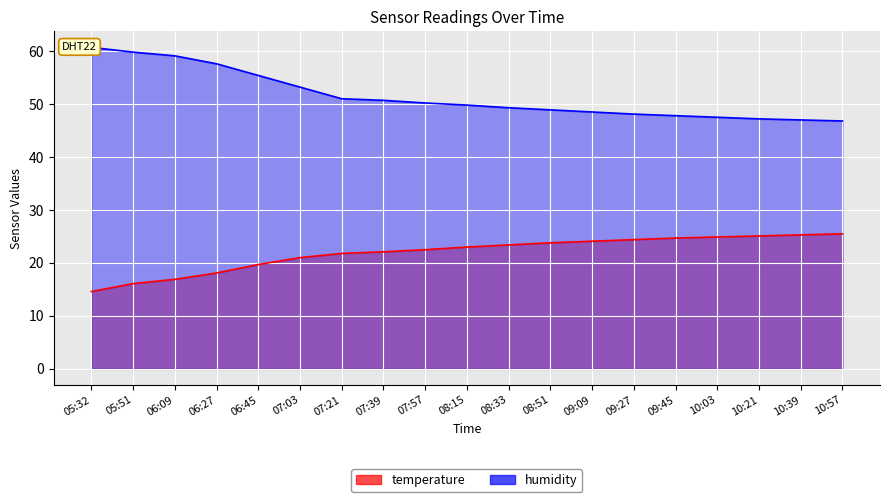

Rank the series by their average value, from lowest to highest.

temperature, humidity